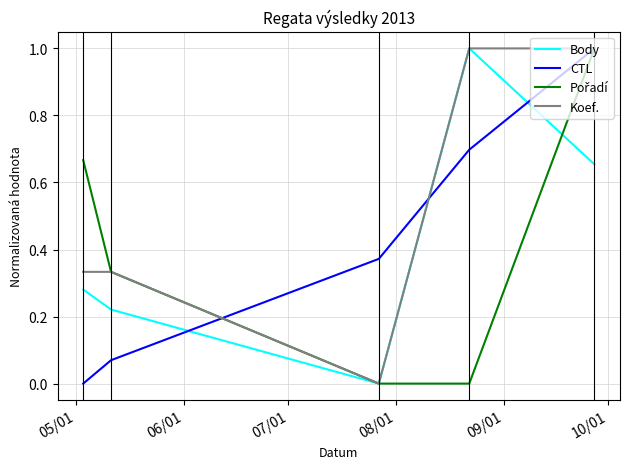

What is the maximum value shown in the chart?

1.0